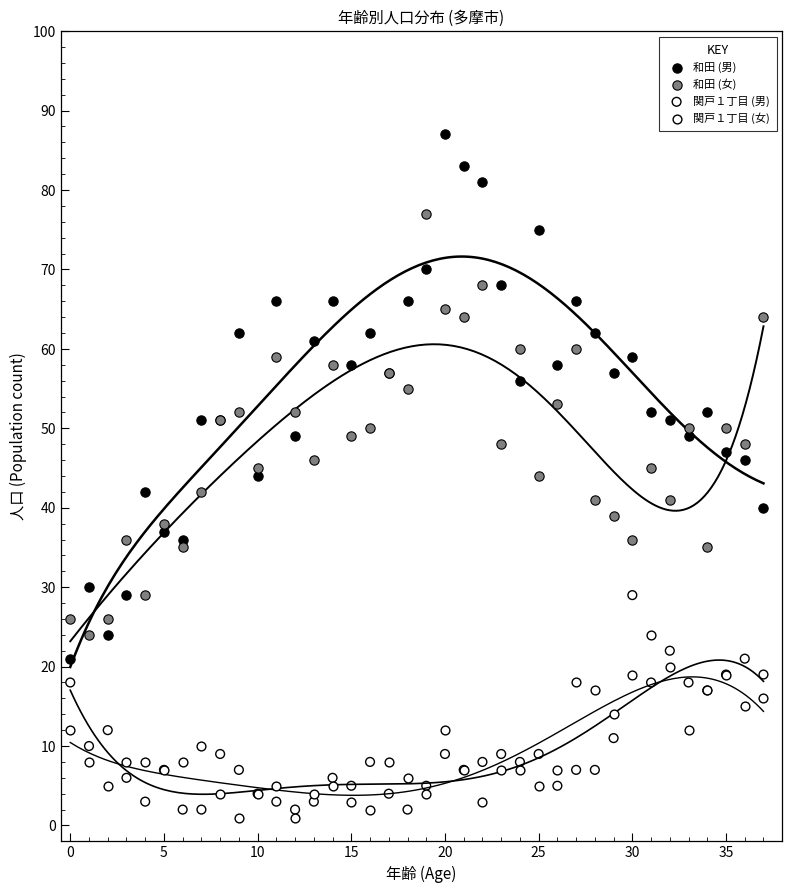

Which series contains the highest Y value?

和田 (男)